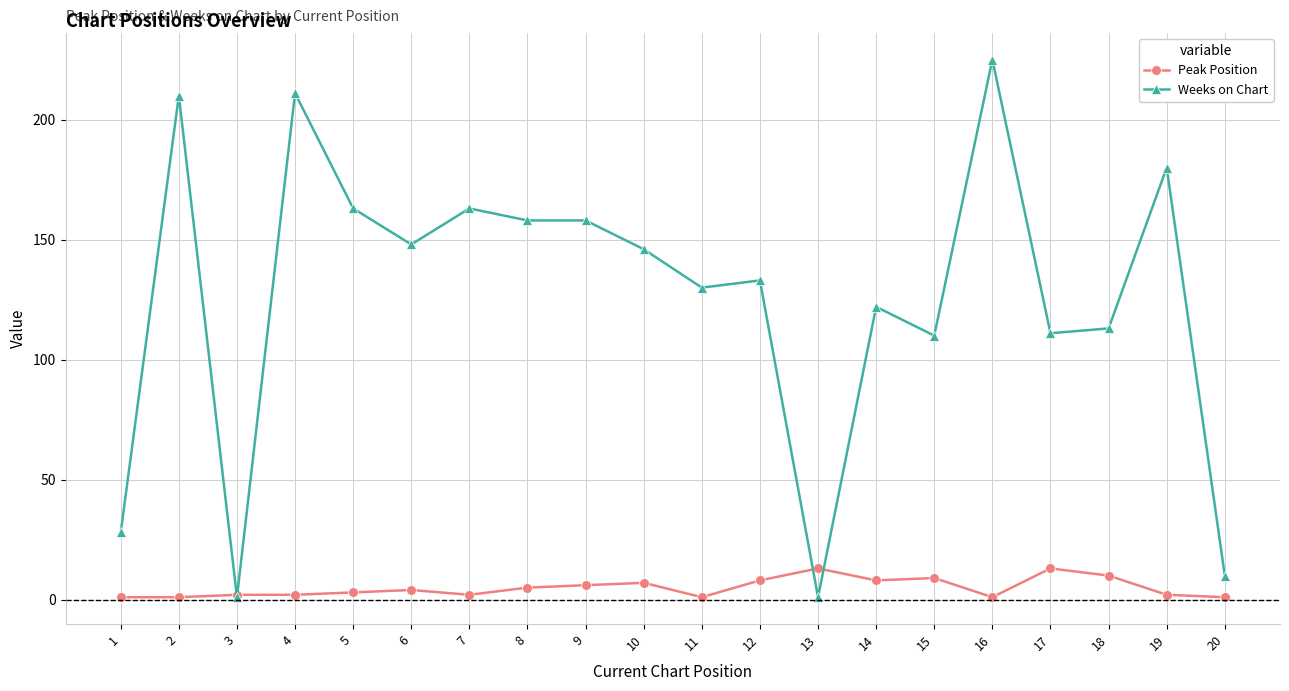

What is the total value across all series at 14?

130